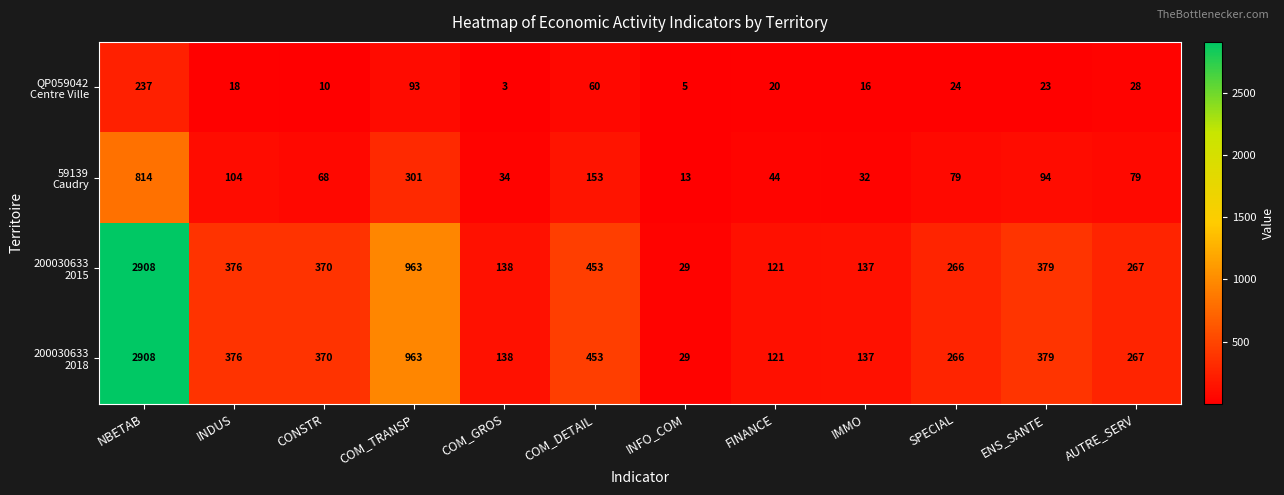

What is the difference between the highest and lowest values at COM_TRANSP?

870